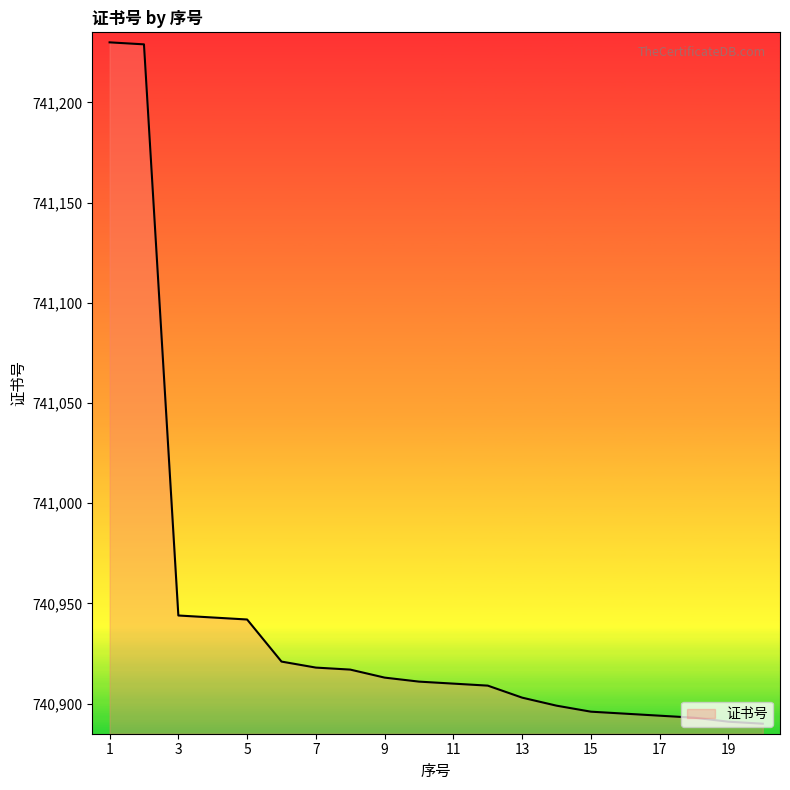

What is the maximum value shown in the chart?

741230